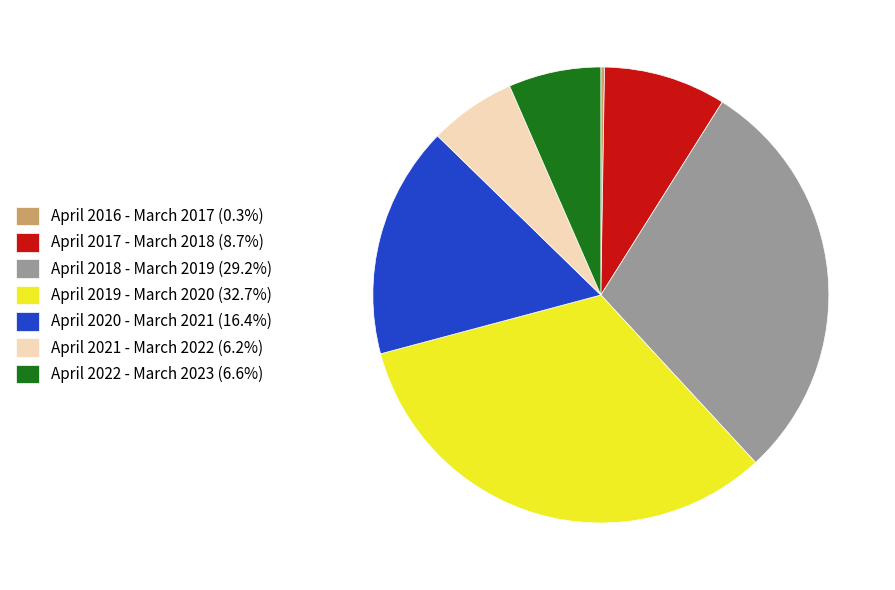

True or false: April 2021 - March 2022 accounts for 6% of the total.

True